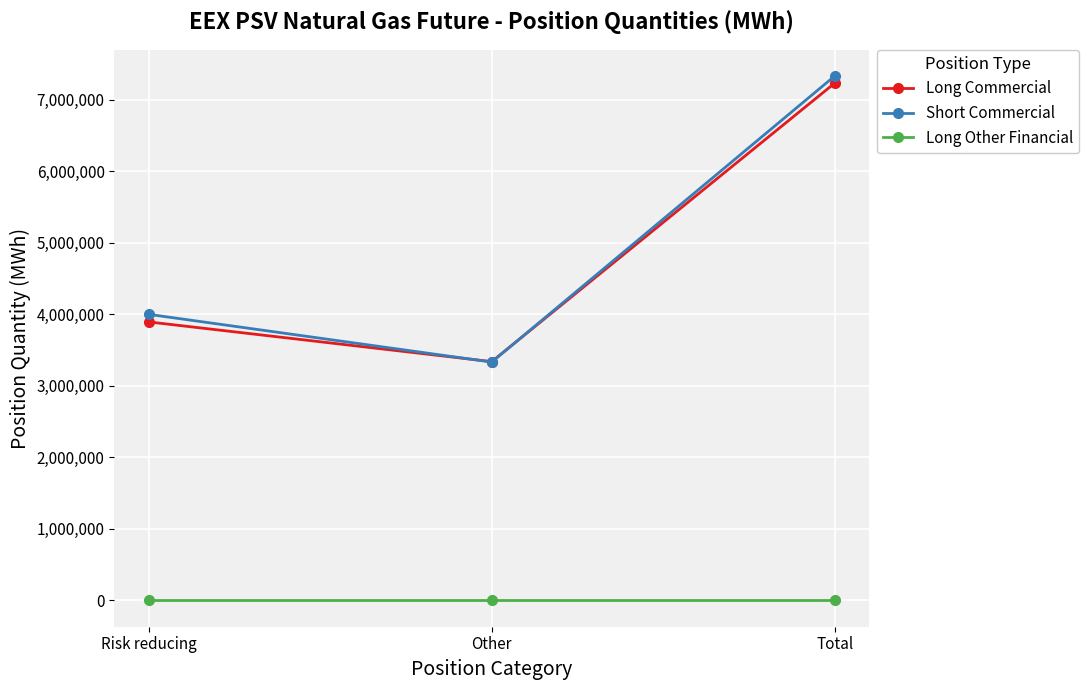

What is the difference between the Long Commercial values at Risk reducing and Other?

555096